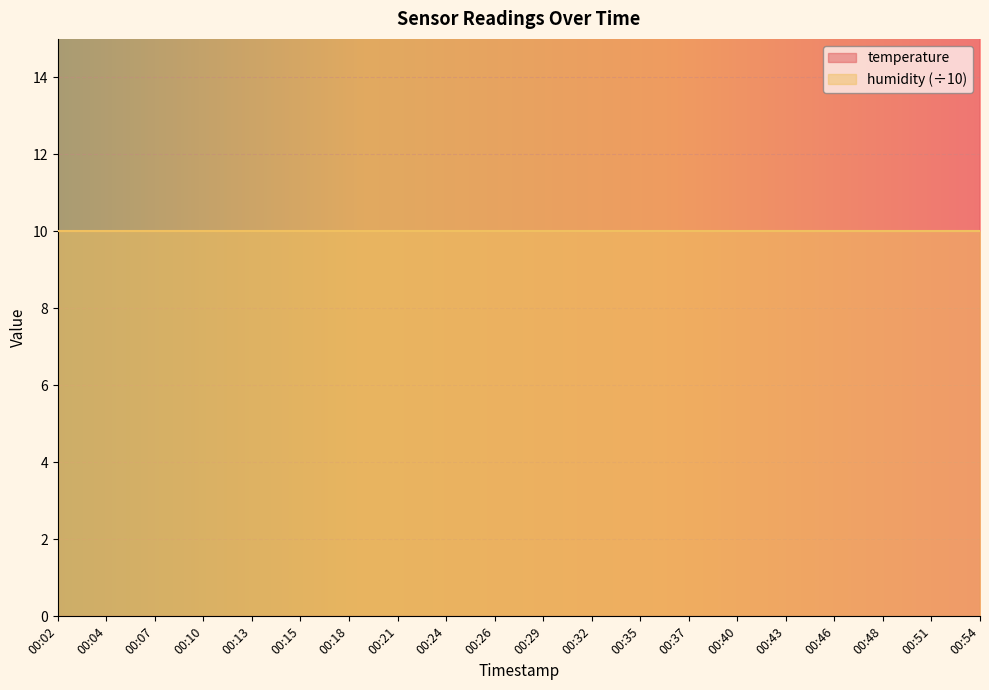

What is the value of the 19th point from the left?

18.7